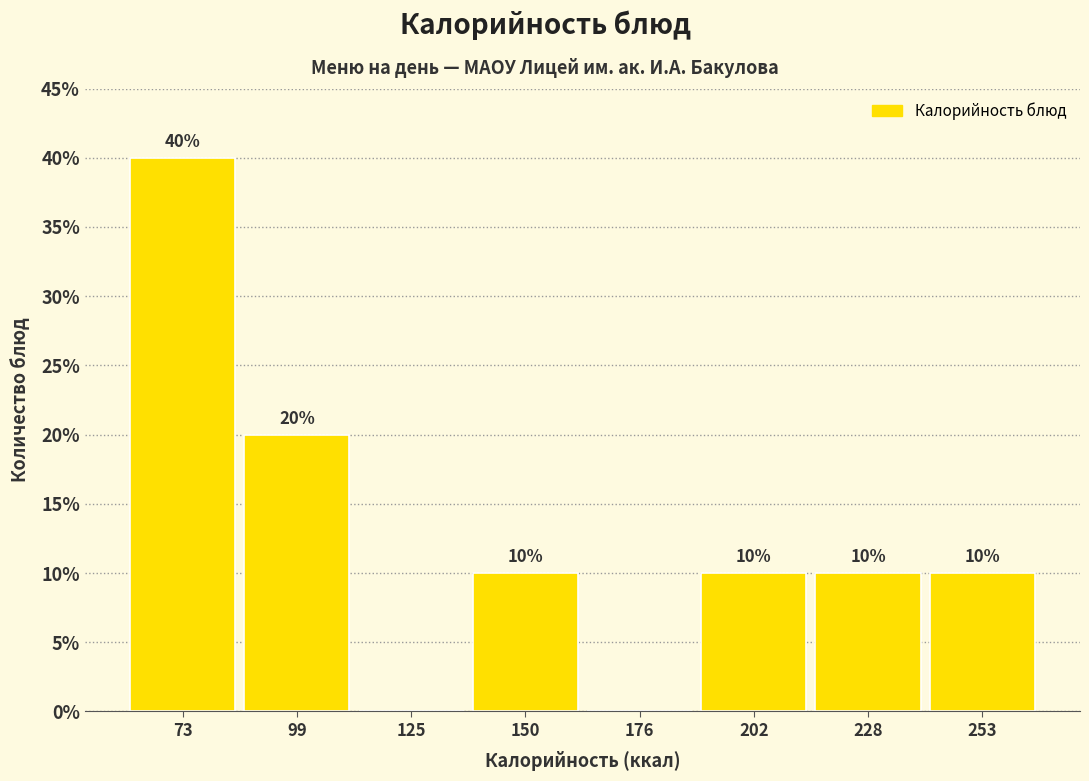

Over which range of the x-axis is the bar tallest?

60 to 85